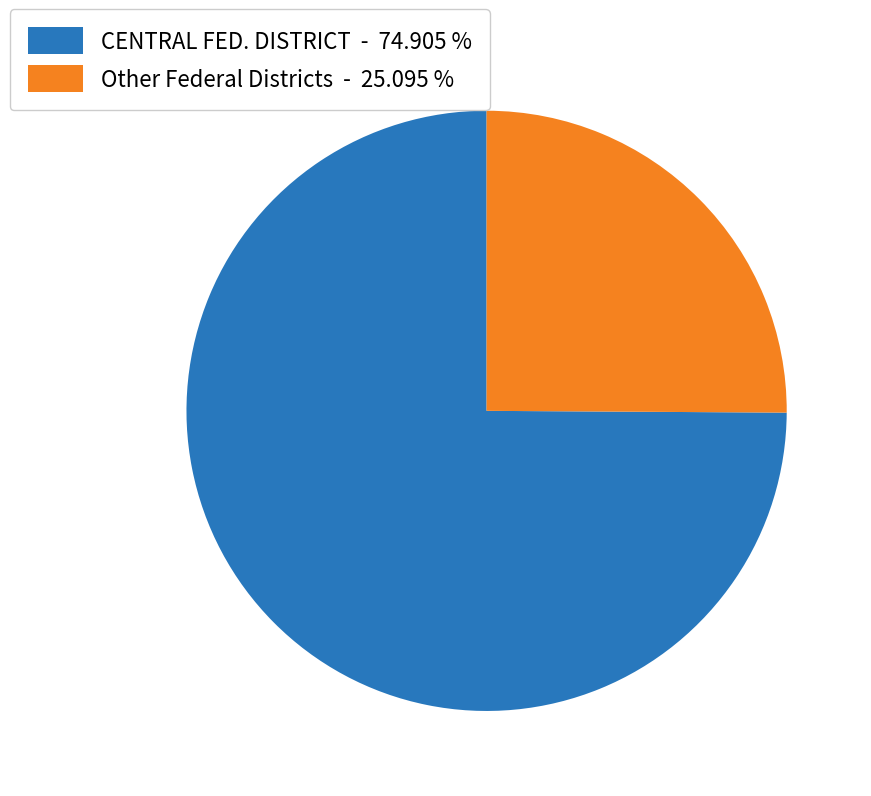

What is the smallest slice in the pie chart?

Other Federal Districts - 25.095 %